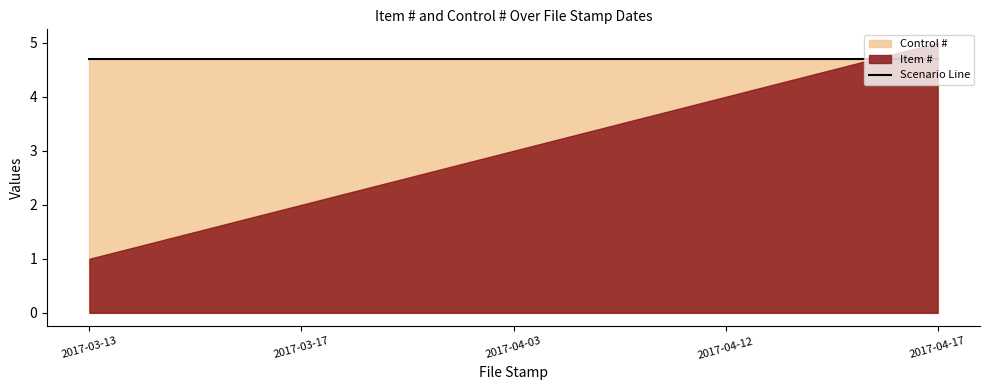

Which category has the highest value in the Item # series?

2017-04-17